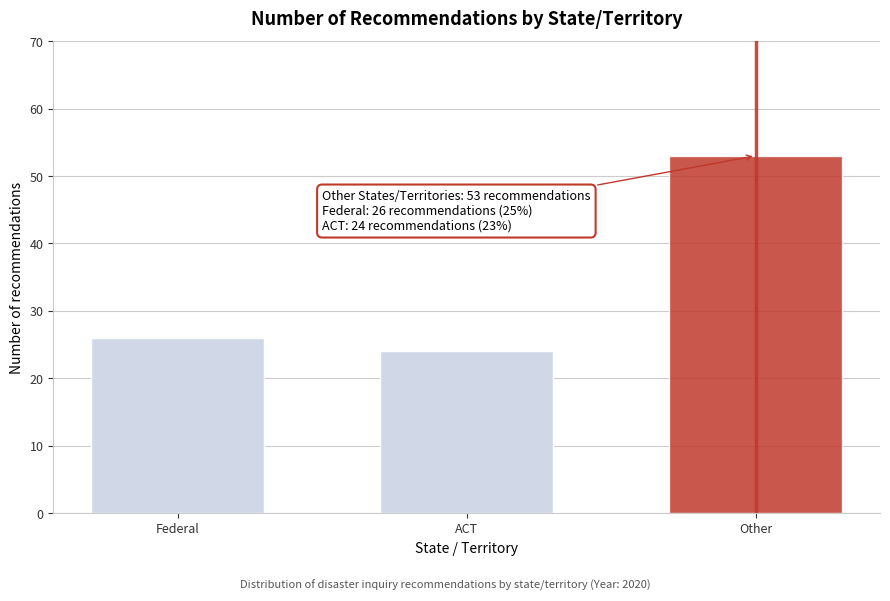

Reading left to right, list all the values displayed in this chart.

26	24	53